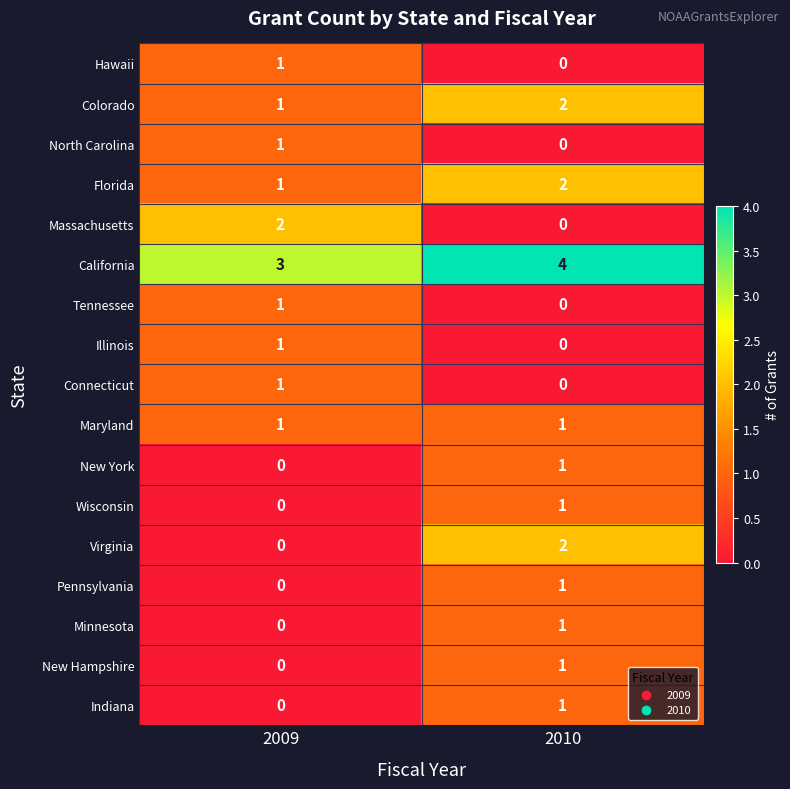

The Minnesota series shows 1 at 2010. True or false?

True